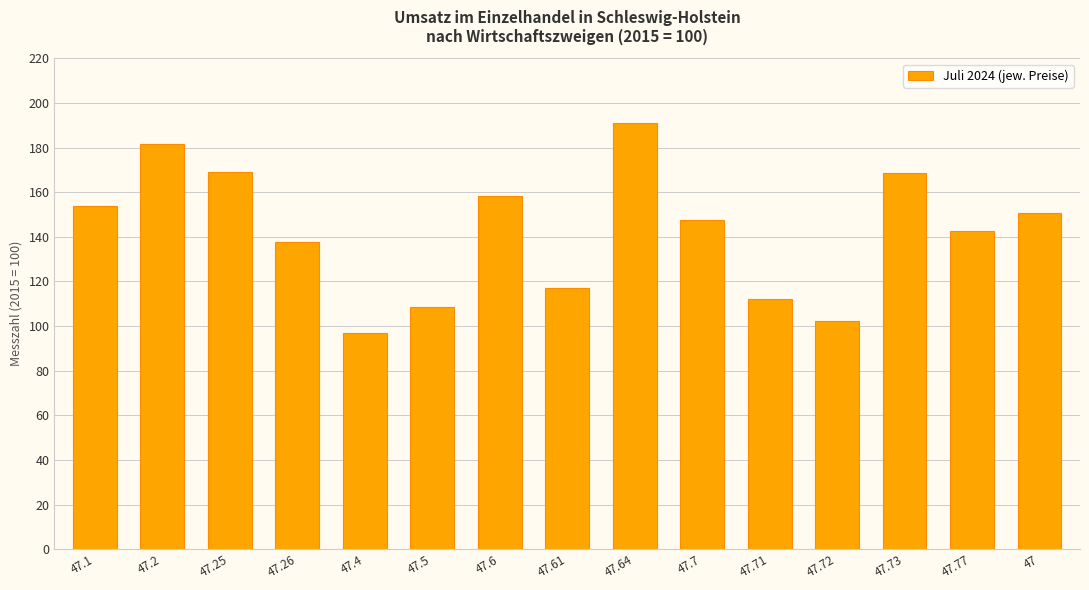

What is the value of the 12th bar from the left?

102.1